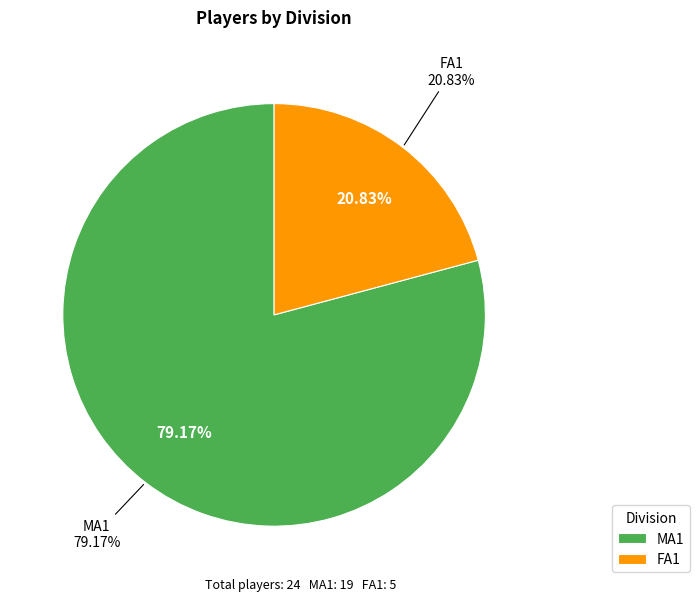

Does FA1 represent more than half of the total?

No